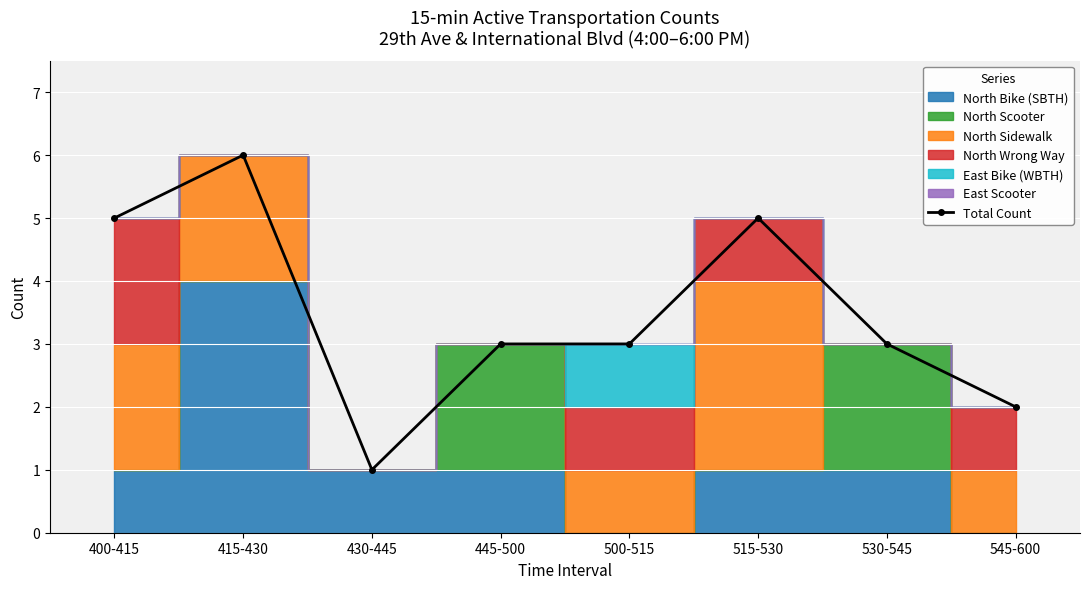

What is the change in value from 415-430 to 430-445?

-5